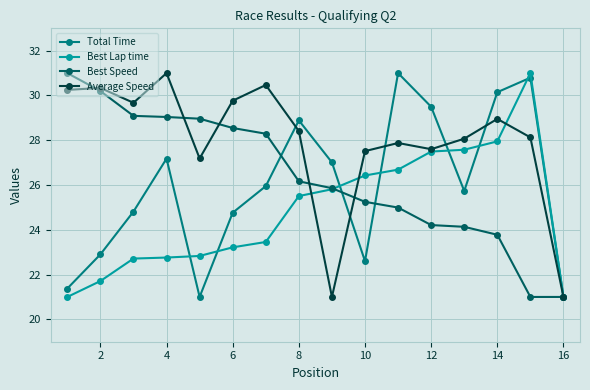

What is the smallest value displayed?

21.0